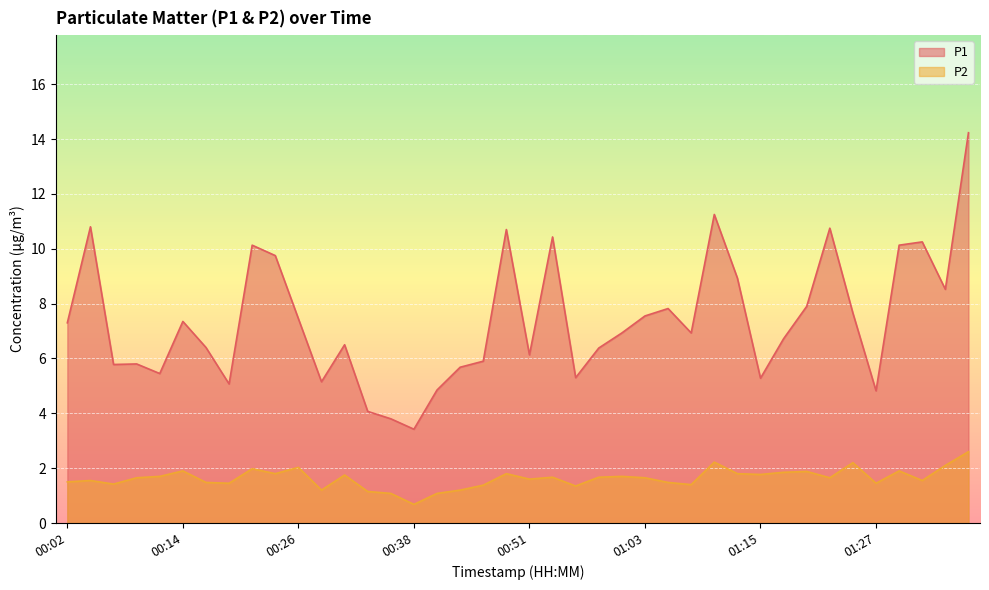

Reading left to right, transcribe all the data shown in this chart.

P1: 00:02=7.3	00:04=10.8	00:07=5.8	00:09=5.8	00:12=5.5	00:14=7.3	00:16=6.4	00:19=5.1	00:21=10.1	00:24=9.8	00:26=7.5	00:29=5.2	00:31=6.5	00:33=4.1	00:36=3.8	00:38=3.4	00:41=4.8	00:43=5.7	00:46=5.9	00:48=10.7	00:51=6.1	00:53=10.4	00:56=5.3	00:58=6.4	01:00=6.9	01:03=7.5	01:05=7.8	01:08=6.9	01:10=11.2	01:13=8.9	01:15=5.3	01:18=6.7	01:20=7.9	01:22=10.8	01:25=7.7	01:27=4.8	01:30=10.1	01:32=10.2	01:35=8.5	01:37=14.2
P2: 00:02=1.5	00:04=1.6	00:07=1.4	00:09=1.6	00:12=1.7	00:14=1.9	00:16=1.5	00:19=1.4	00:21=2.0	00:24=1.8	00:26=2.0	00:29=1.2	00:31=1.8	00:33=1.1	00:36=1.1	00:38=0.7	00:41=1.1	00:43=1.2	00:46=1.4	00:48=1.8	00:51=1.6	00:53=1.7	00:56=1.4	00:58=1.7	01:00=1.7	01:03=1.6	01:05=1.5	01:08=1.4	01:10=2.2	01:13=1.8	01:15=1.8	01:18=1.9	01:20=1.9	01:22=1.6	01:25=2.2	01:27=1.4	01:30=1.9	01:32=1.6	01:35=2.1	01:37=2.6